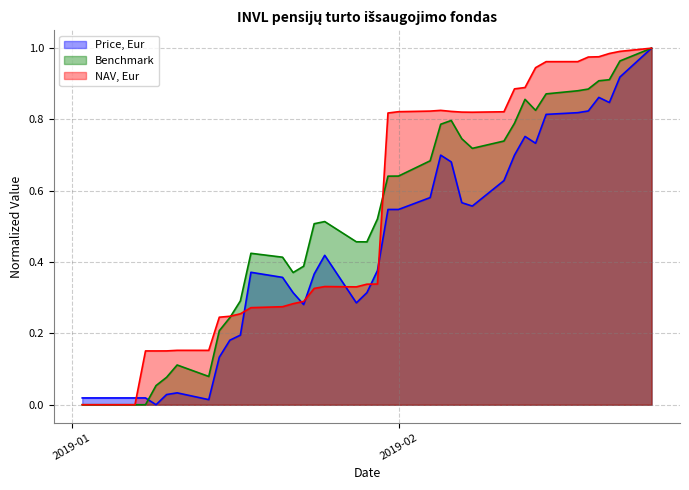

Rank the series by their average value, from lowest to highest.

Price, Eur, Benchmark, NAV, Eur